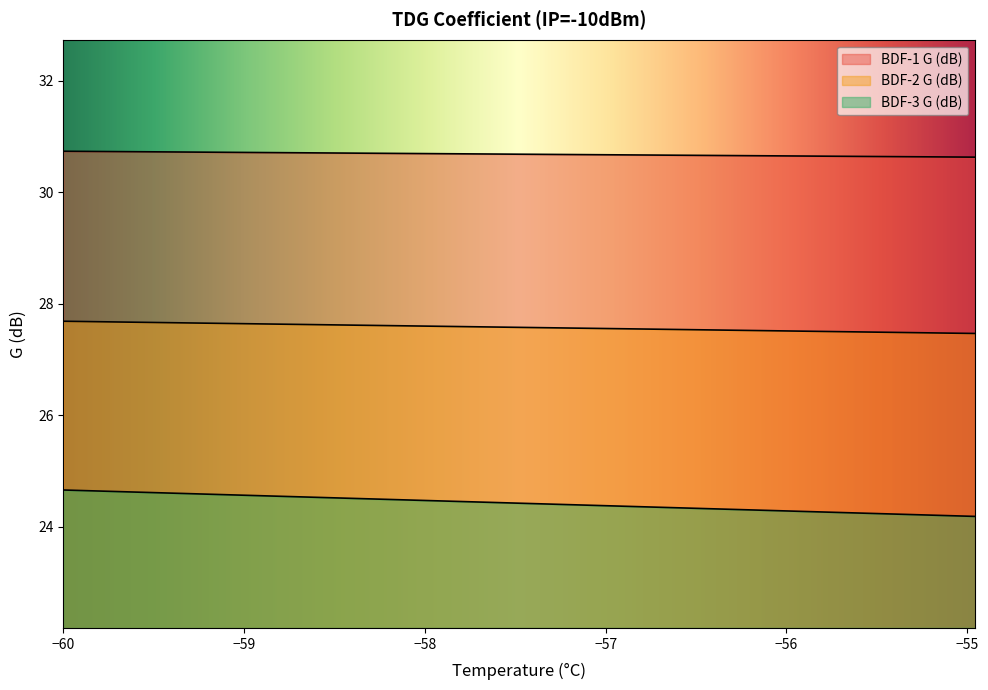

Does the chart display data point markers on the line(s)?

No